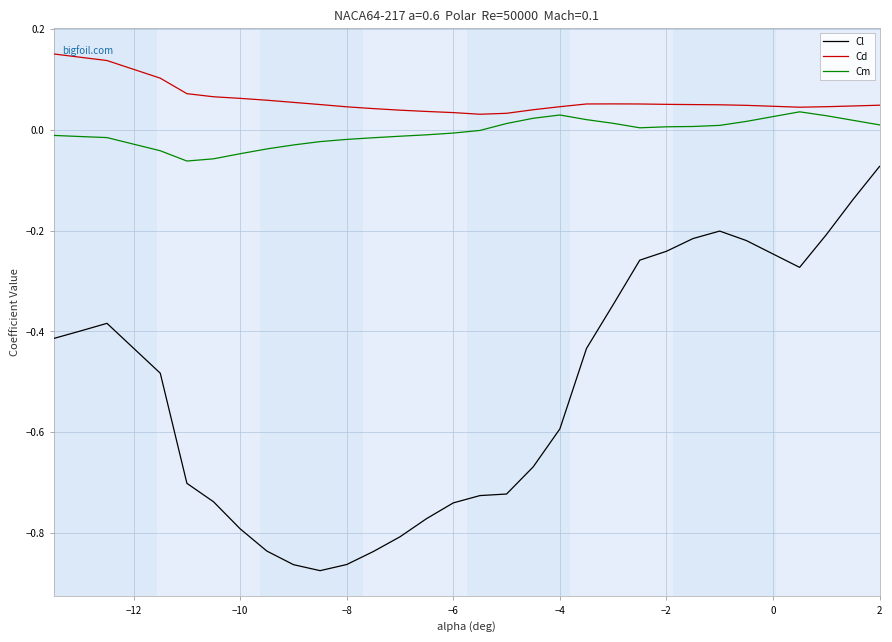

What are all the series names shown in the legend?

Cl, Cd, Cm